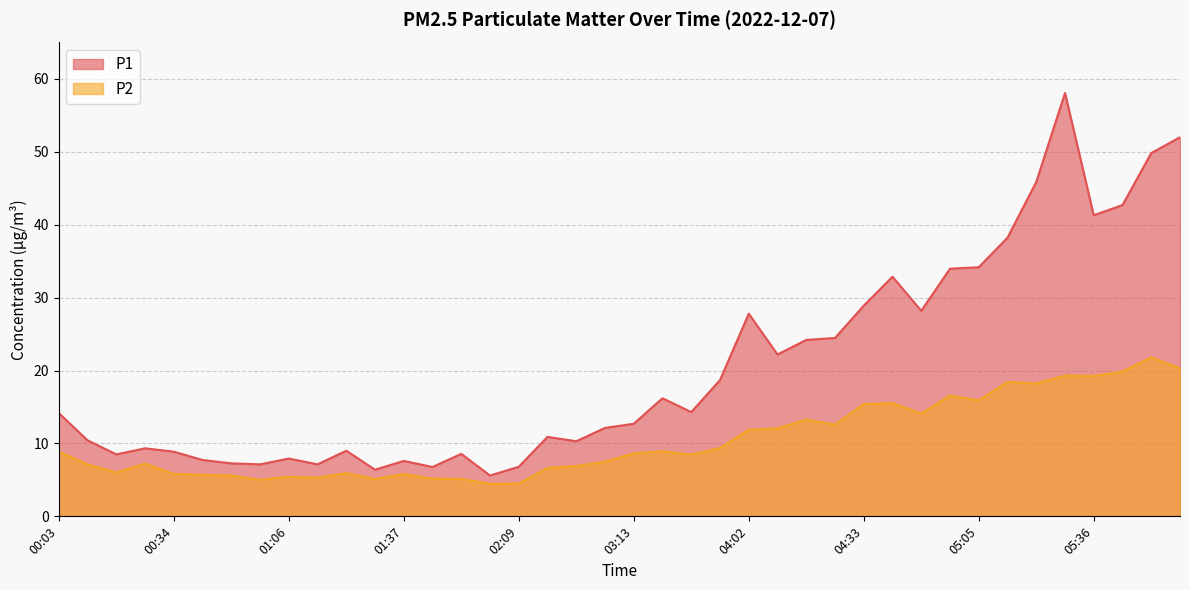

What is the highest value of the P2 series?

21.8